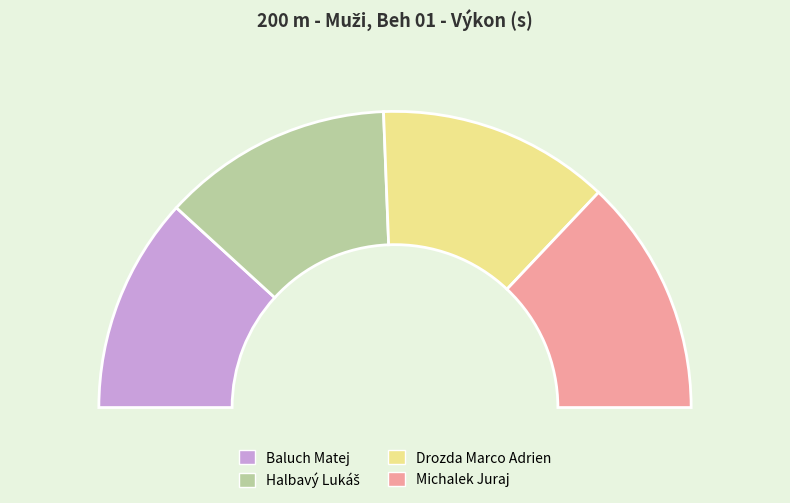

How many segments does this pie chart have?

4